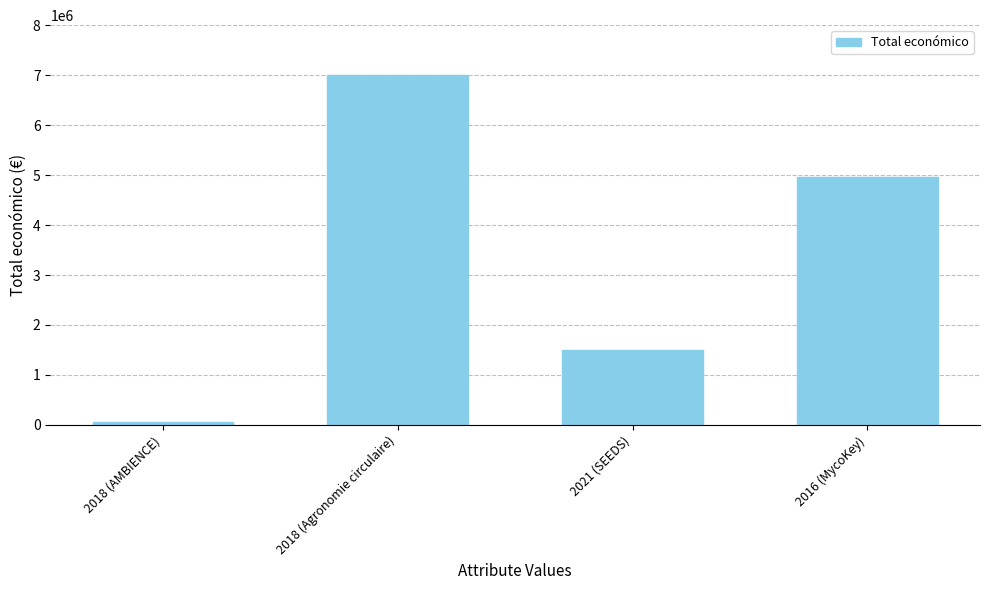

What is the label of the 3rd bar from the left?

2021 (SEEDS)